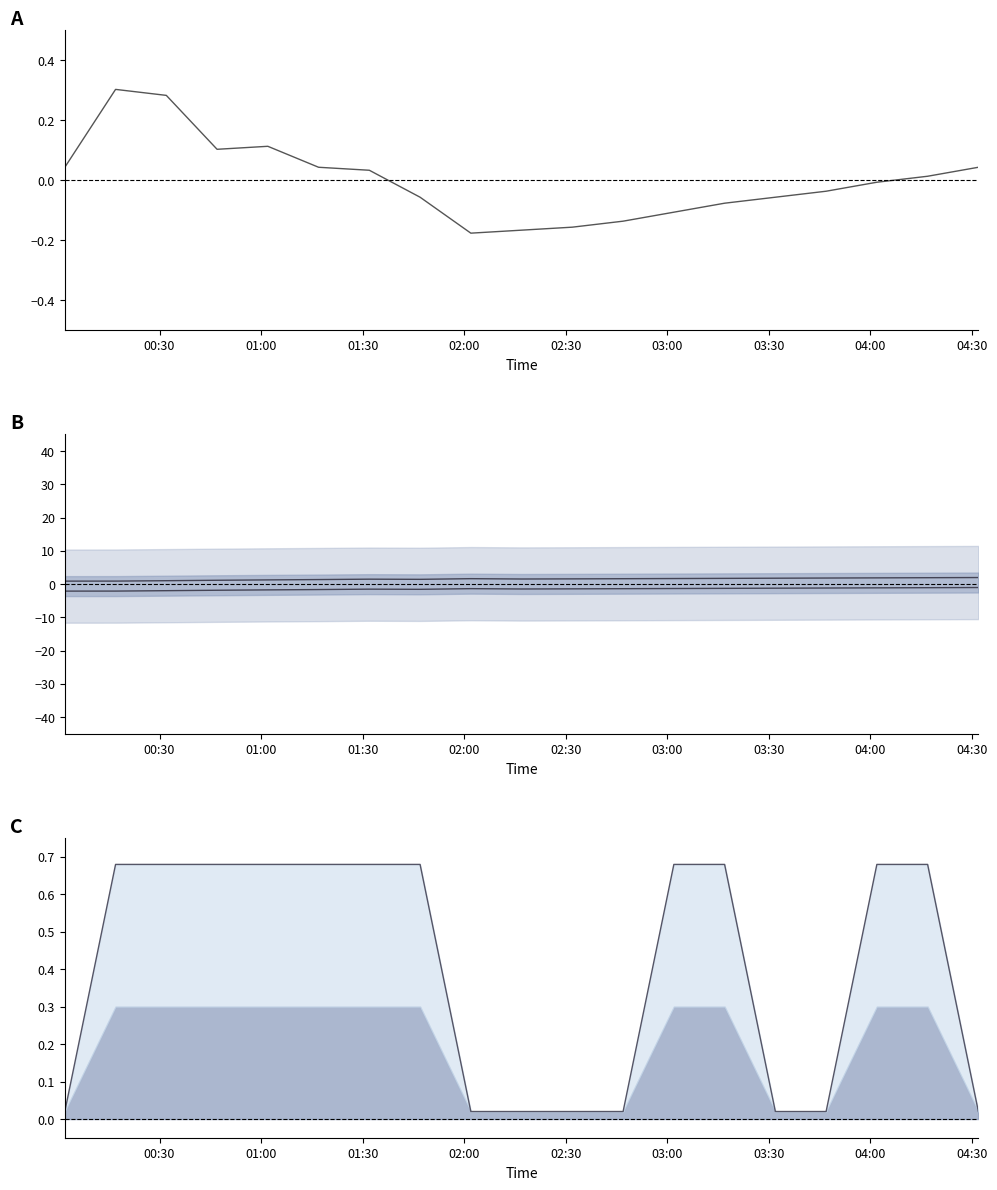

What is the sum of all Humidity lower line values?

-28.5